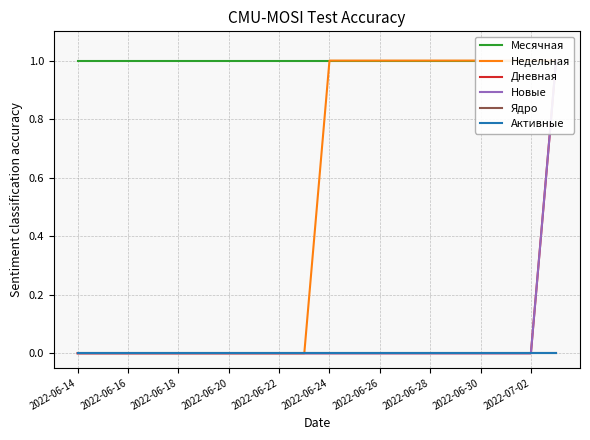

Between 2022-06-30 and 2022-07-02, which is larger?

2022-06-30